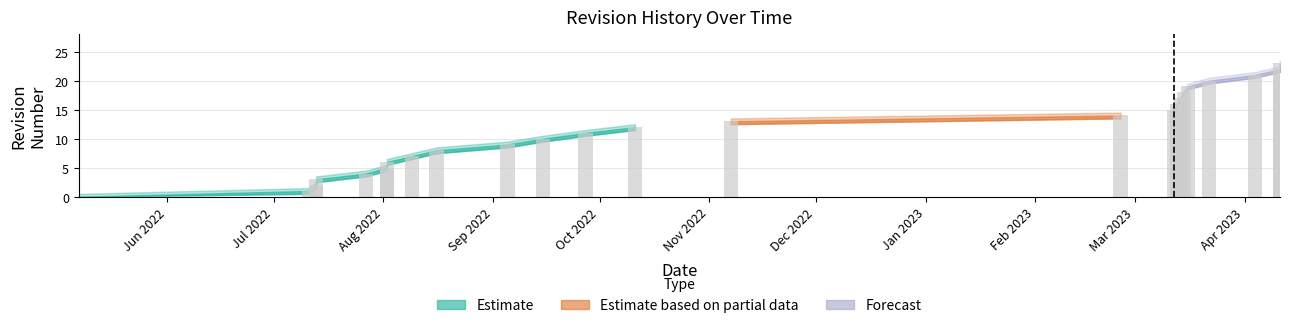

What is the difference between the maximum and minimum values in the Revision series?

23.0